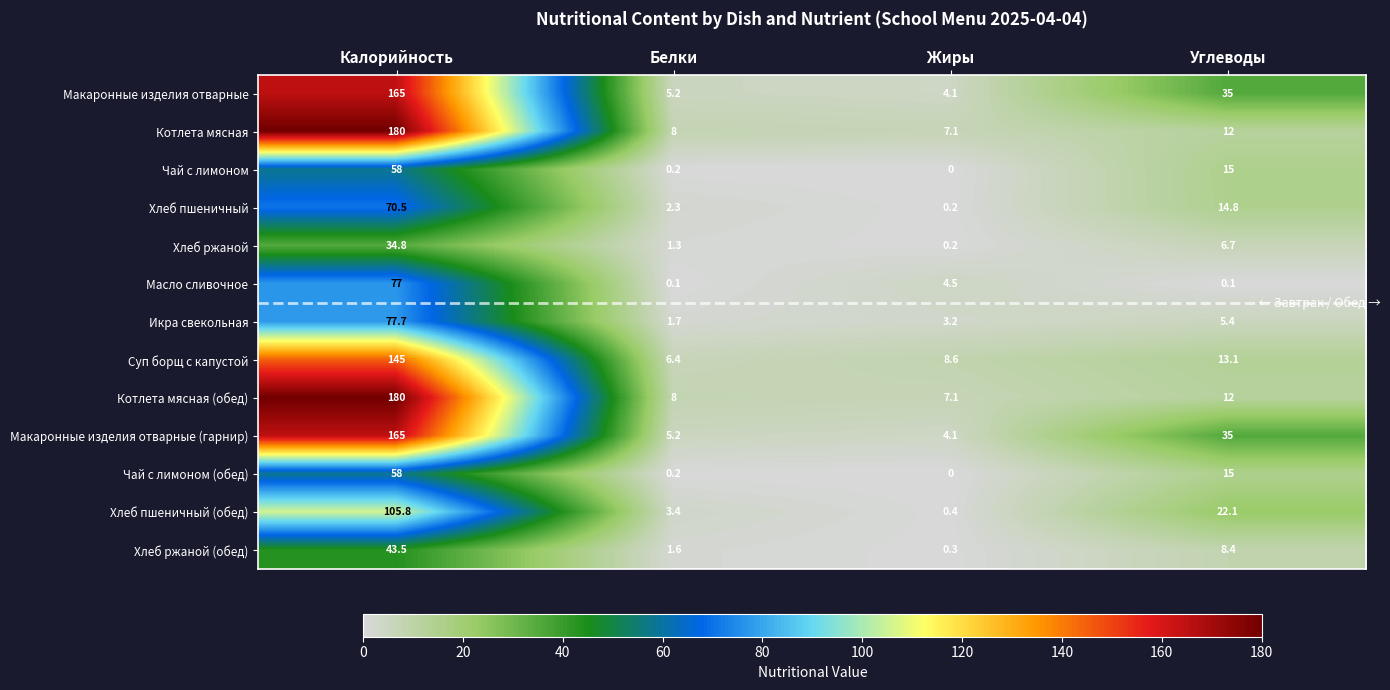

How many data points in Икра свекольная are above 5?

2